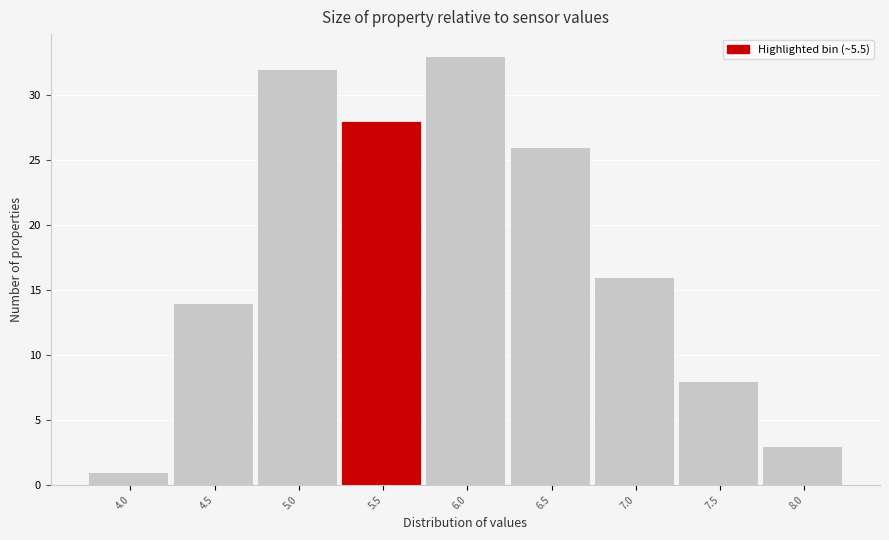

Reading left to right, list all the values displayed in this chart.

4.0=1	4.5=14	5.0=32	5.5=28	6.0=33	6.5=26	7.0=16	7.5=8	8.0=3